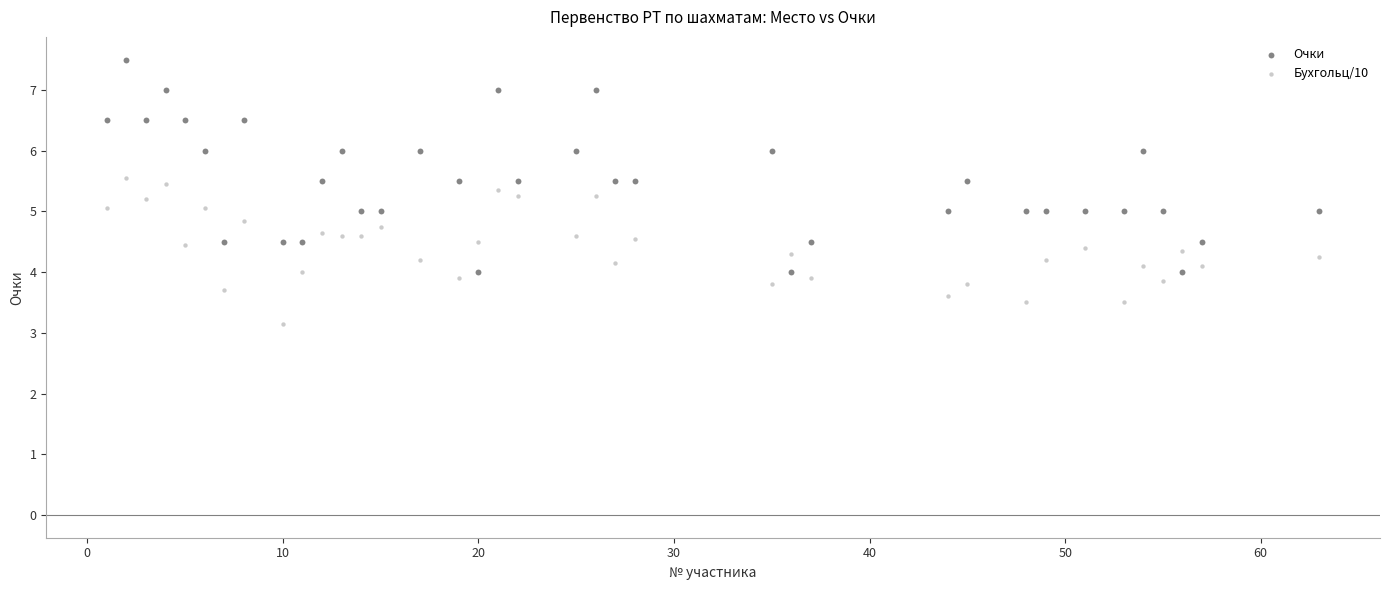

Across all data points, what is the range of X values (max minus min)?

62.0